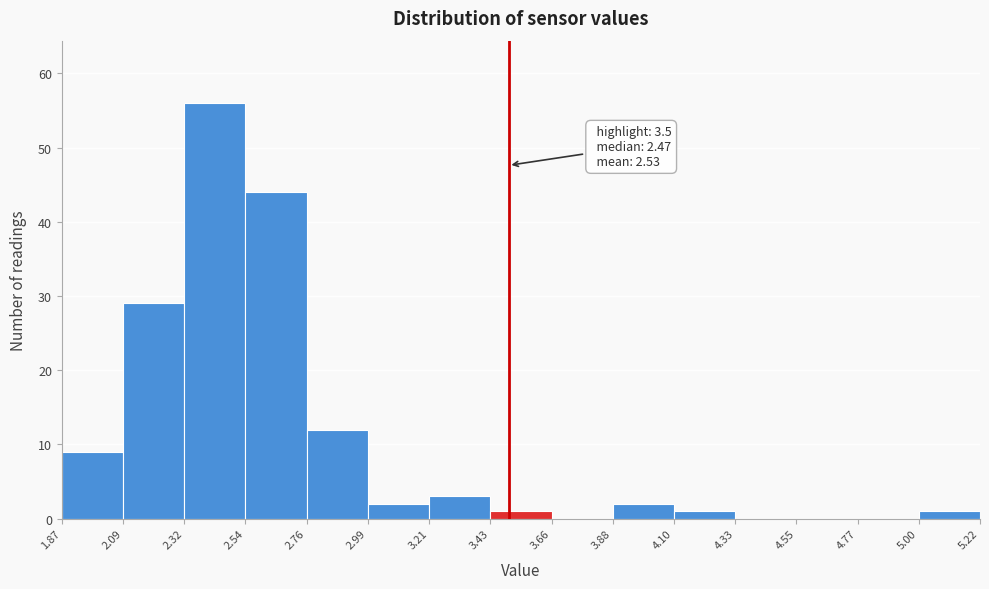

Which range on the x-axis has the tallest bar?

2.32 to 2.54